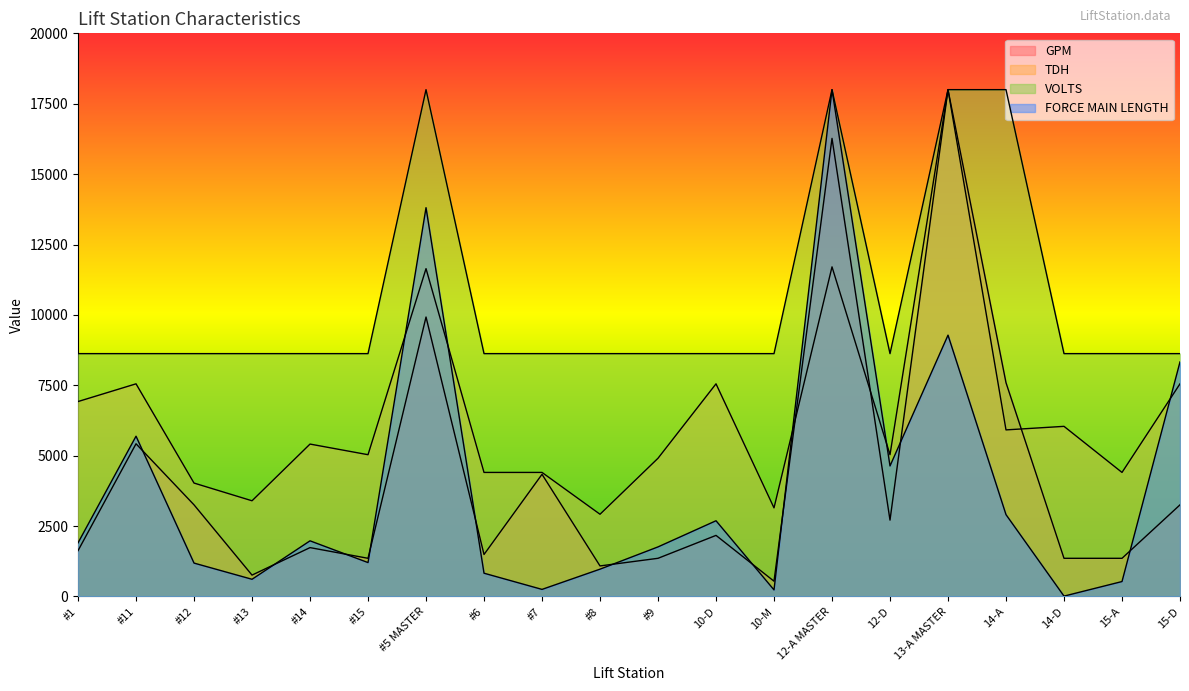

List the labels in order of TDH value, smallest first.

#8, 10-M, #13, #12, #6, #7, 15-A, #9, #15, 12-D, #14, 14-A, 14-D, #1, #11, 10-D, 15-D, #5 MASTER, 12-A MASTER, 13-A MASTER